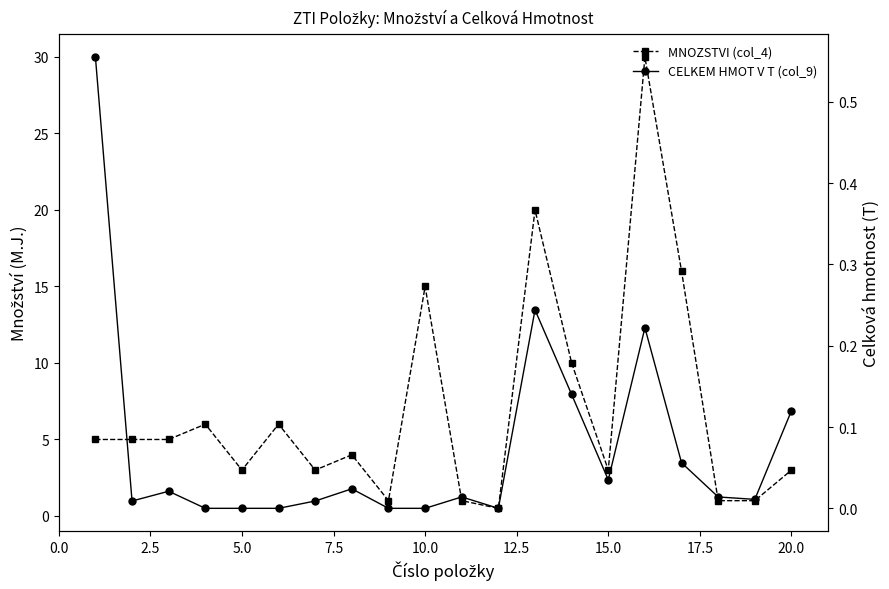

In MNOZSTVI (col_4), how many points are lower than both neighbors (excluding endpoints)?

5